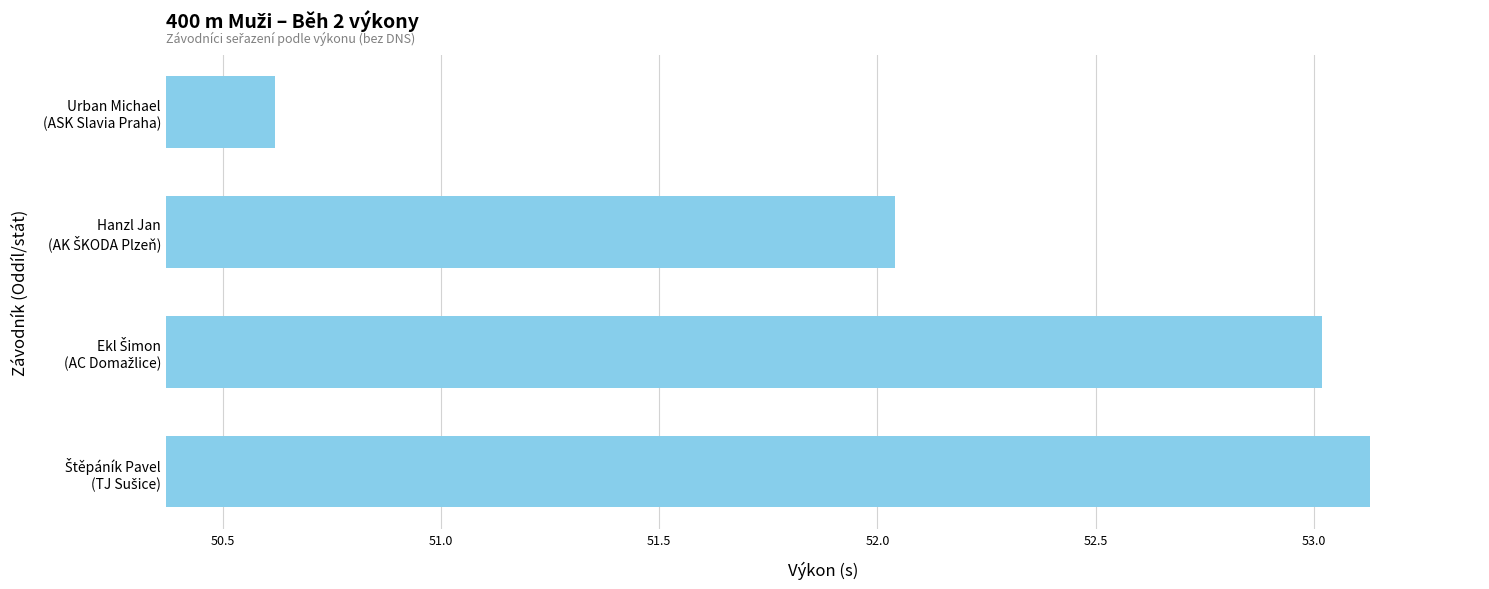

How many values are below 53?

2